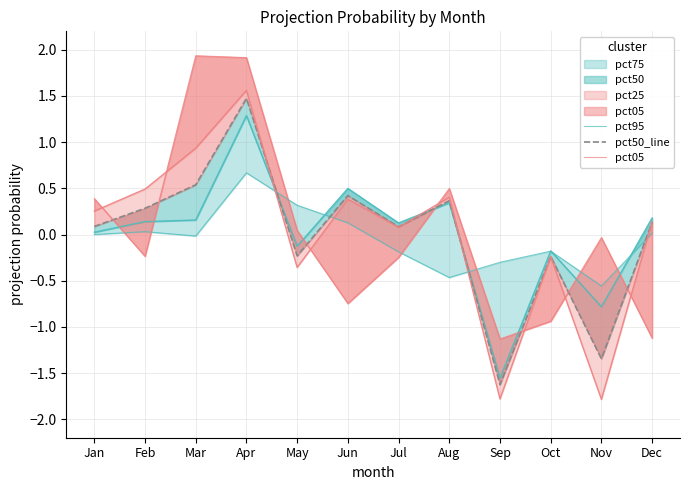

Is it true that pct05 equals 1.0 at Mar?

False